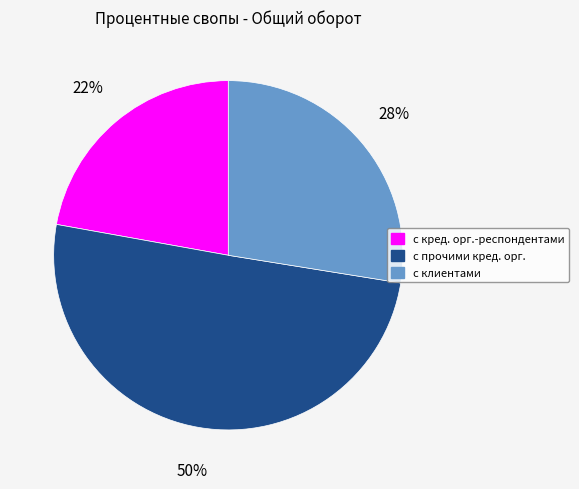

To the nearest percent, what is the average slice percentage?

33%